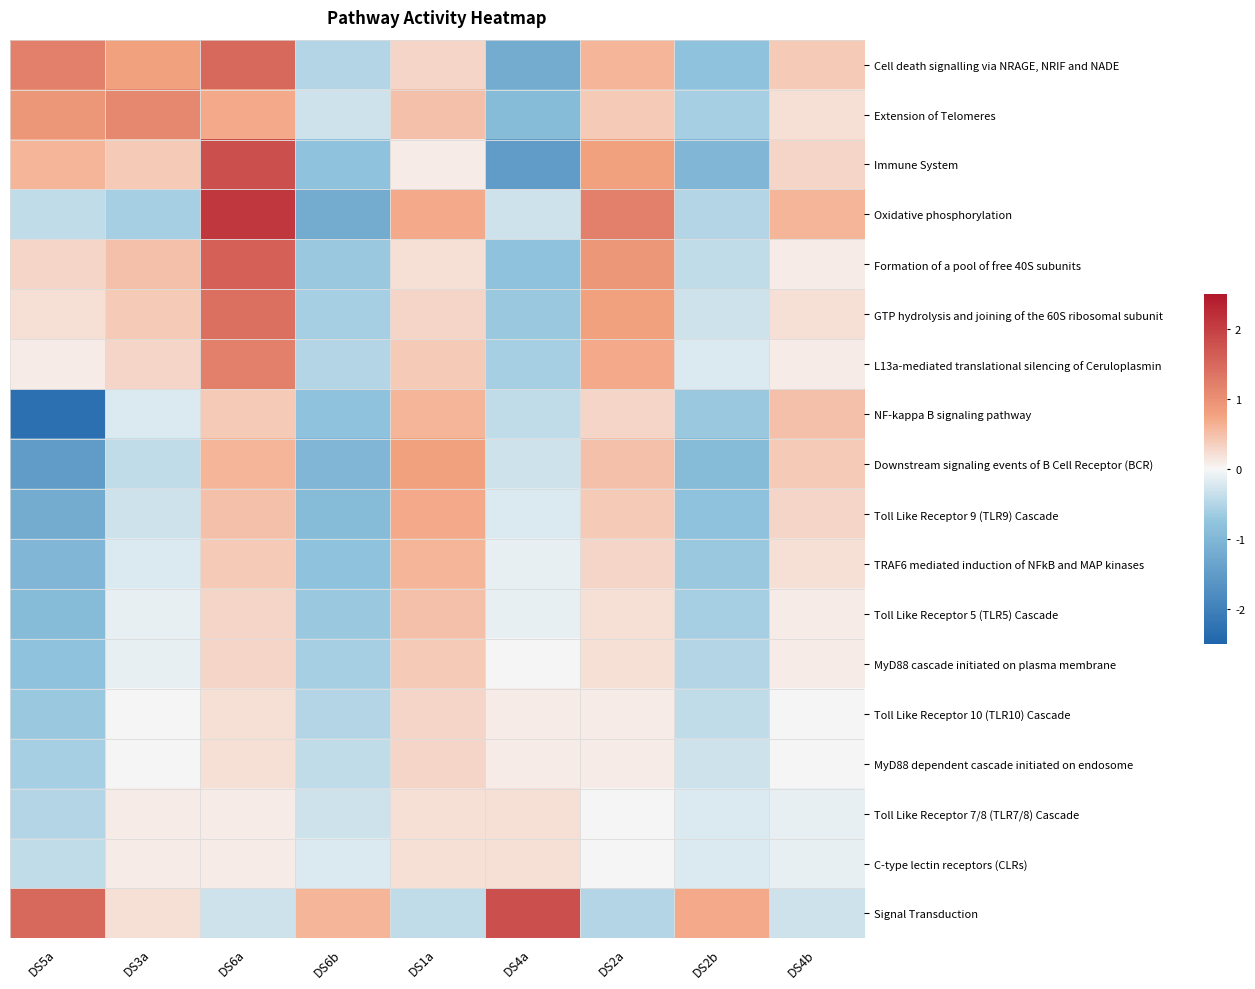

At how many categories does at least one series exceed 0?

9